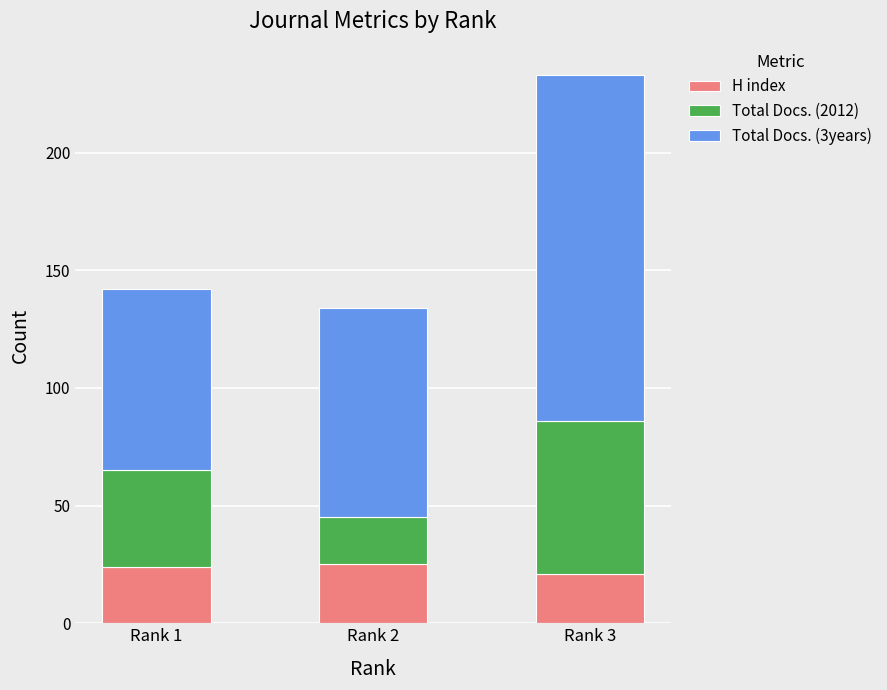

How many bars are there in total?

3